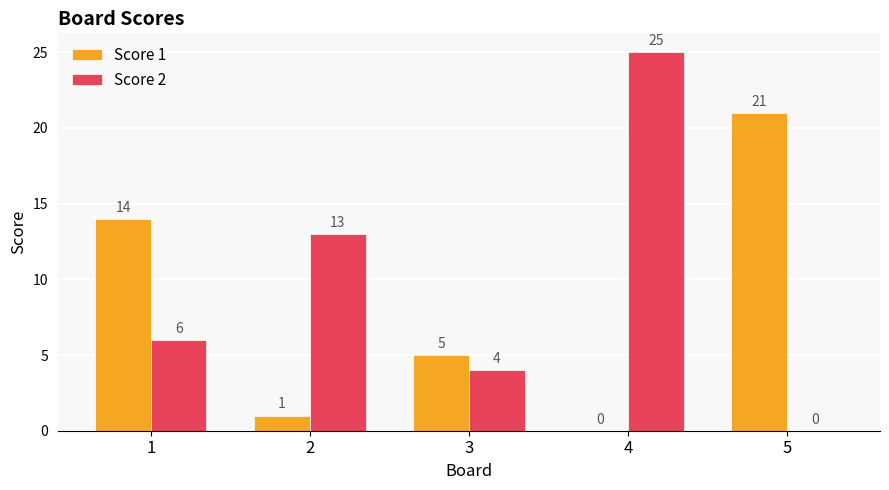

True or false: Score 2 has a value of 42 at 4.

False